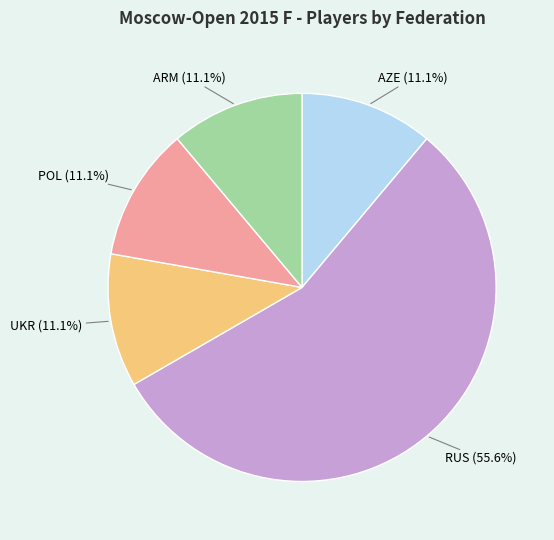

Approximately how many times larger is the value at POL compared to AZE?

1.0